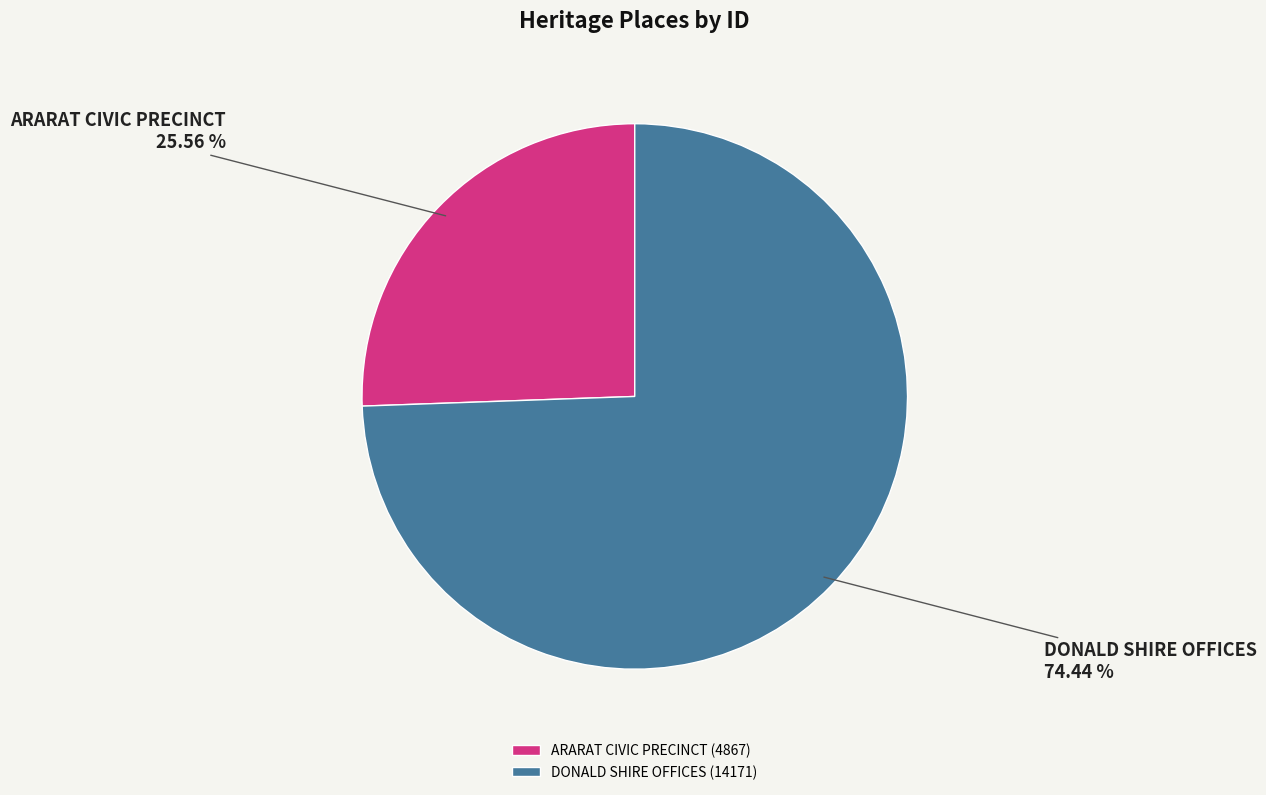

Combined, do ARARAT CIVIC PRECINCT and DONALD SHIRE OFFICES account for over 50%?

Yes